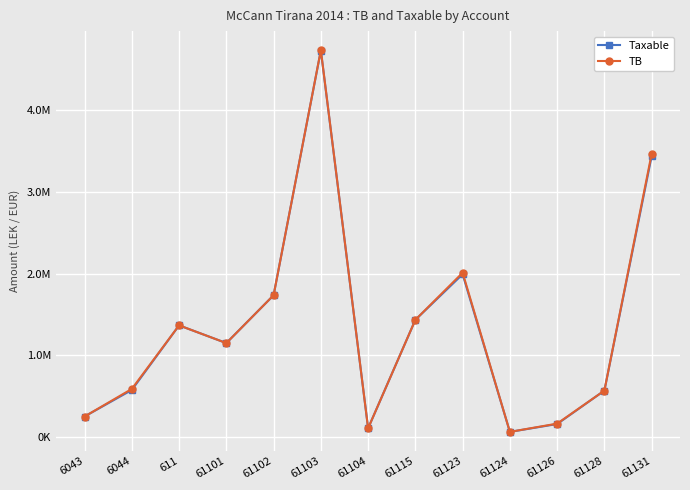

List the series in order of their overall mean, highest first.

TB, Taxable